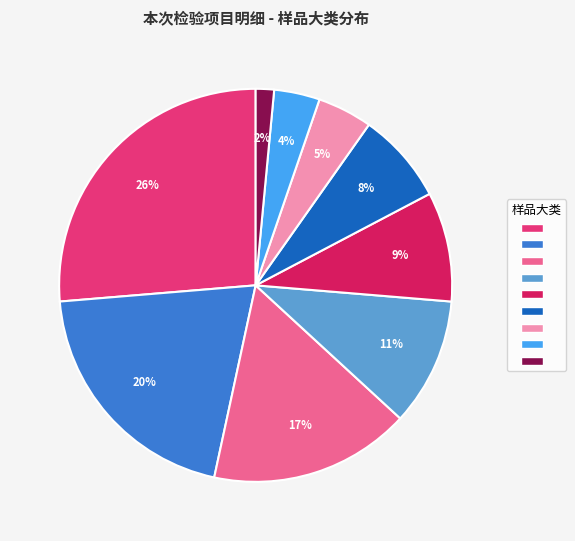

Is there a majority slice in this chart?

No